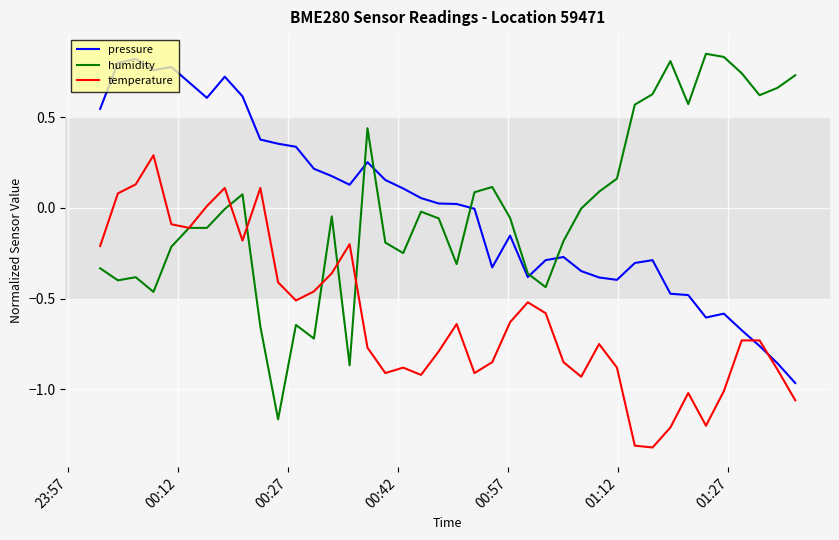

What is the minimum value shown in the chart?

-1.3